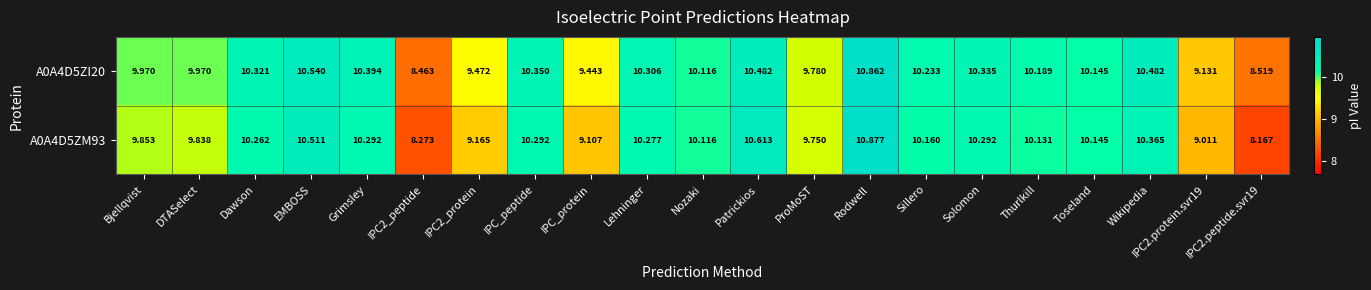

Where does the A0A4D5ZM93 series first go above 10?

Dawson